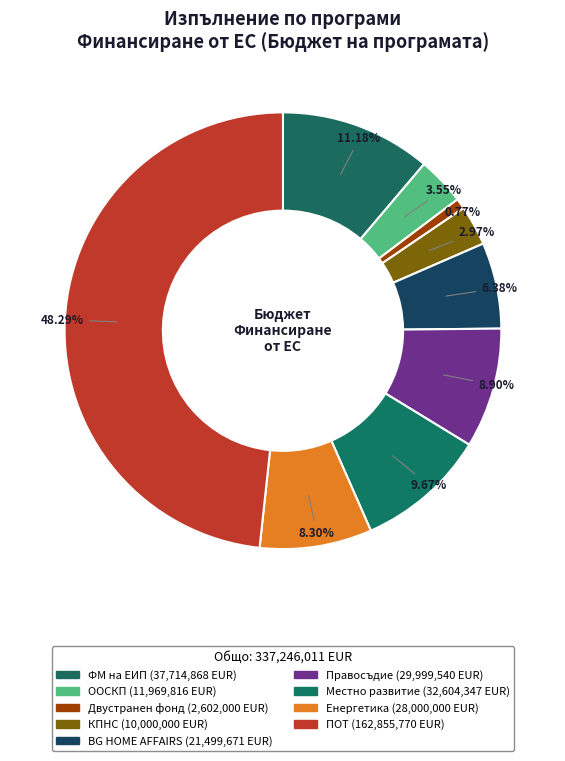

Which slice is the smallest?

Двустранен фонд